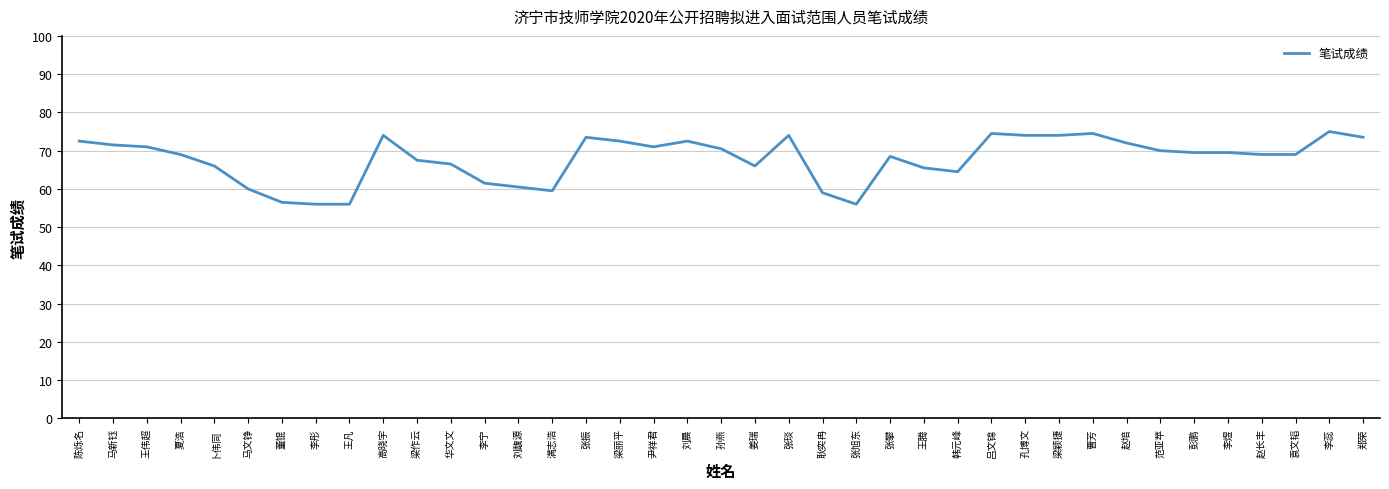

What value does the data have at 袁文韬?

69.0